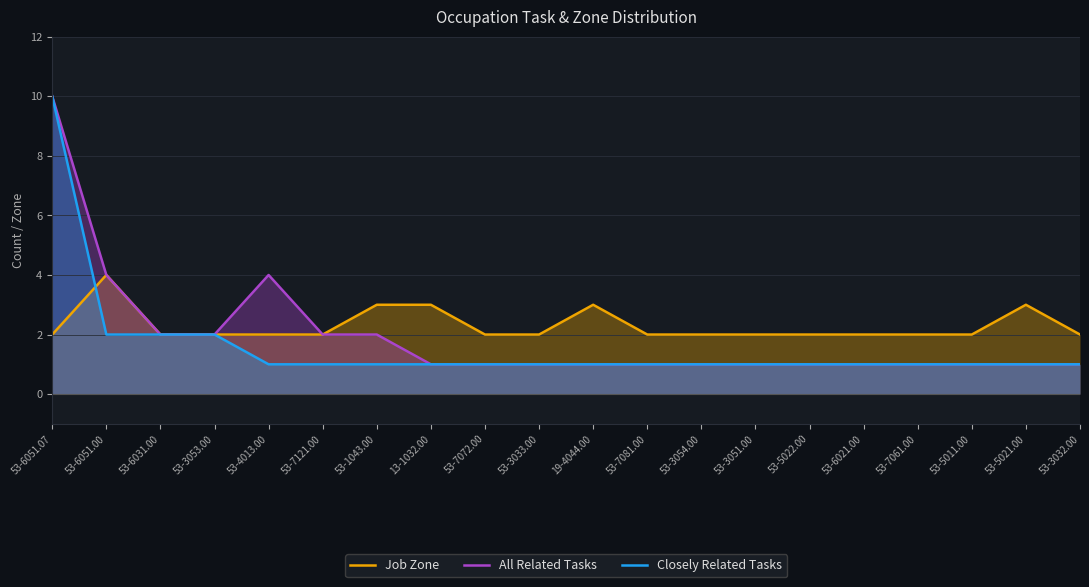

What are all the series names shown in the legend?

Job Zone, All Related Tasks, Closely Related Tasks